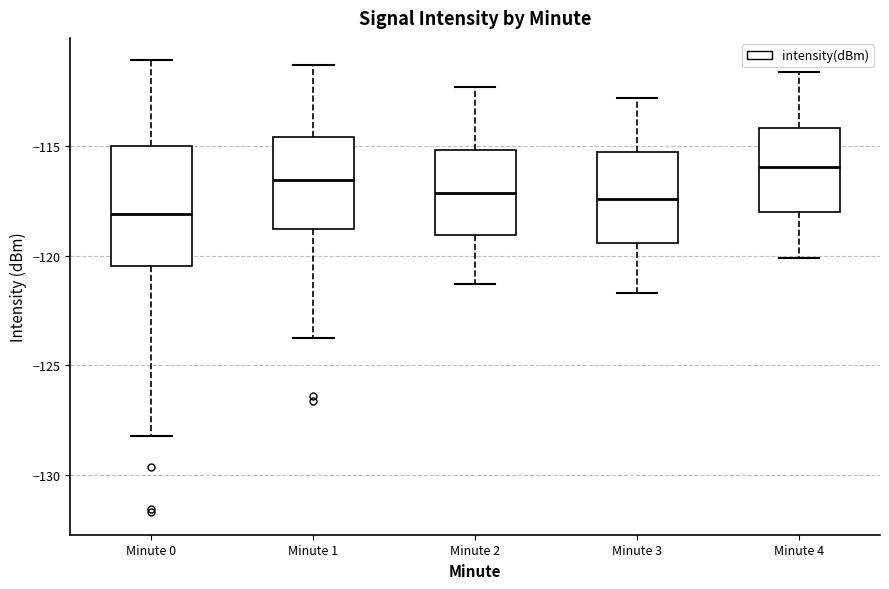

Comparing the boxes themselves (not the whiskers), which one is the tallest?

Minute 0